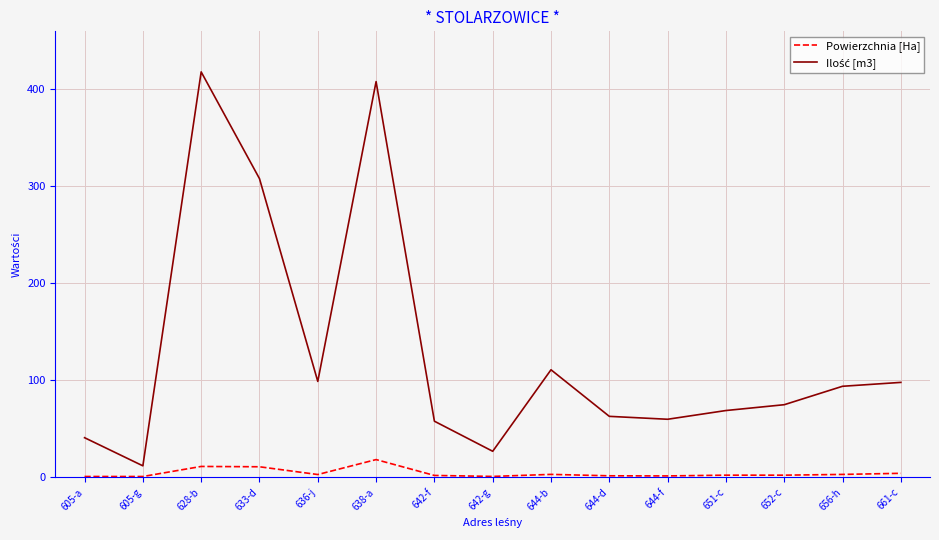

What is the greatest value displayed?

418.0